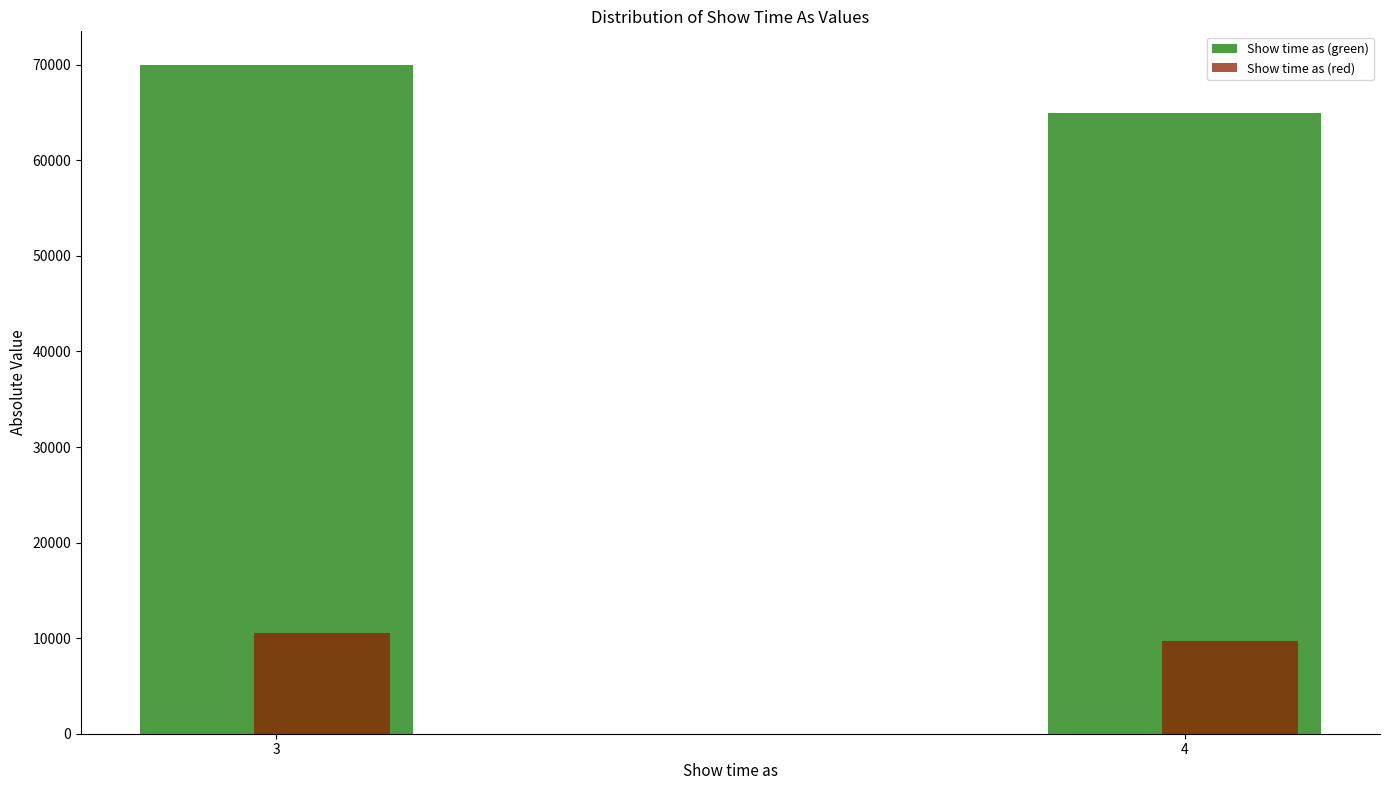

Which series has the largest total across all categories?

Show time as (green)